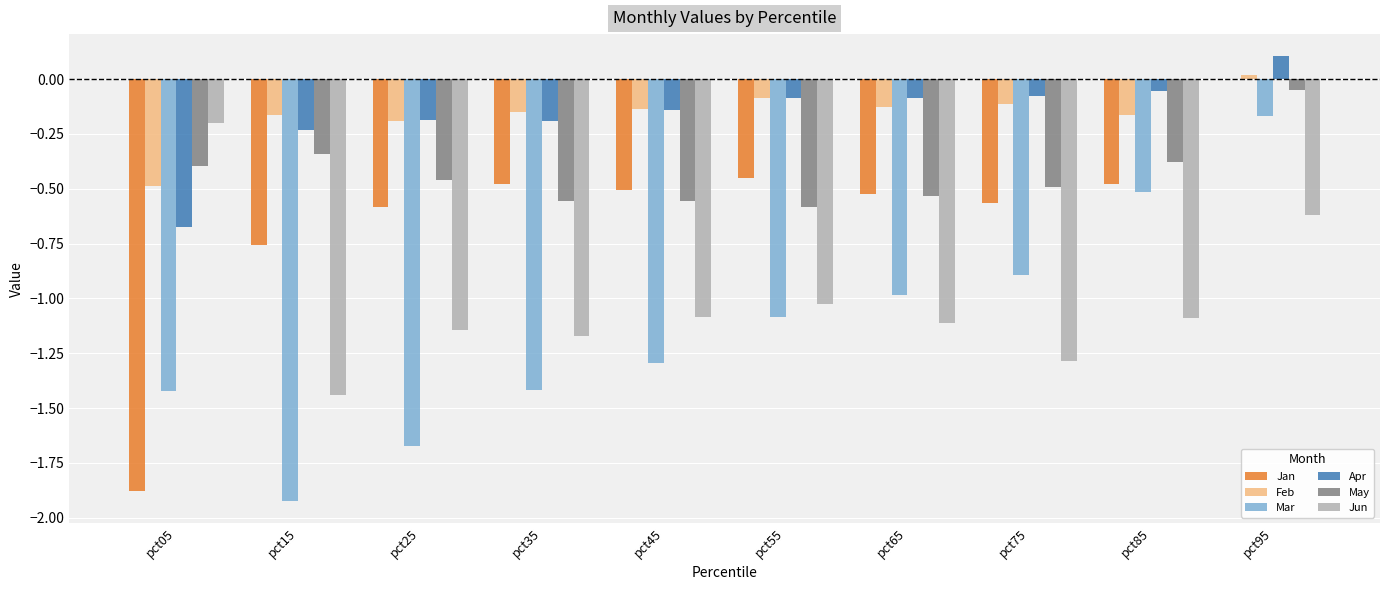

What are all the series names shown in the legend?

Jan, Feb, Mar, Apr, May, Jun